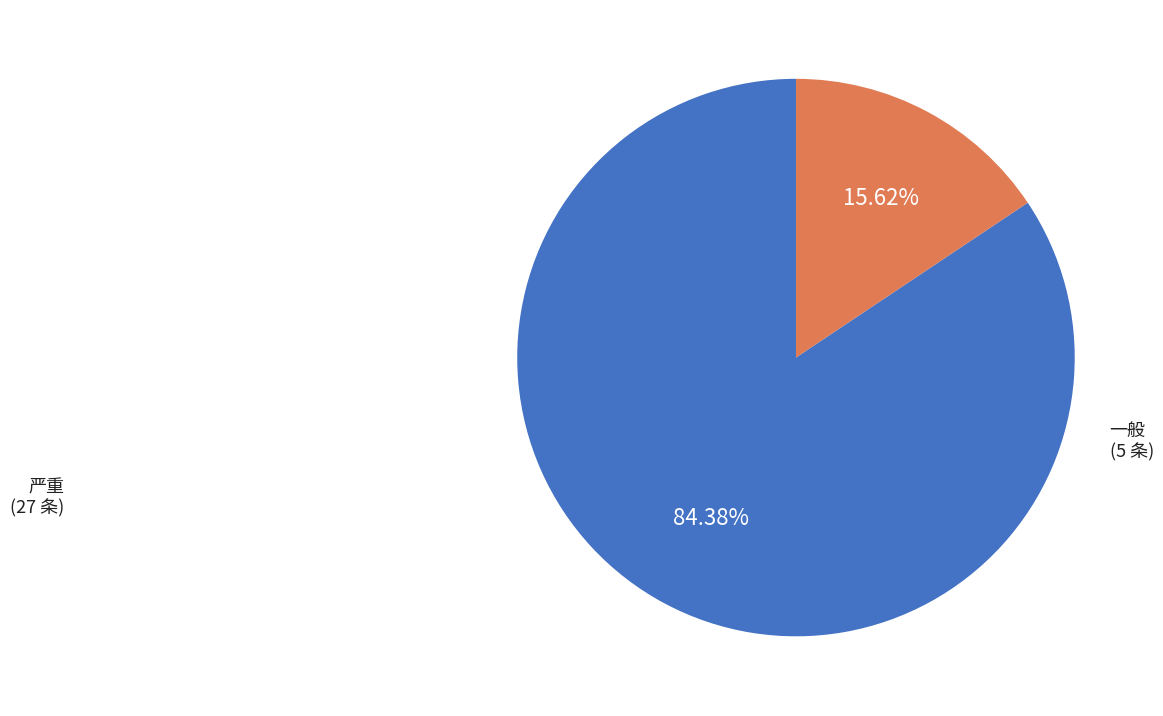

Is there any slice that represents more than half of the pie?

Yes